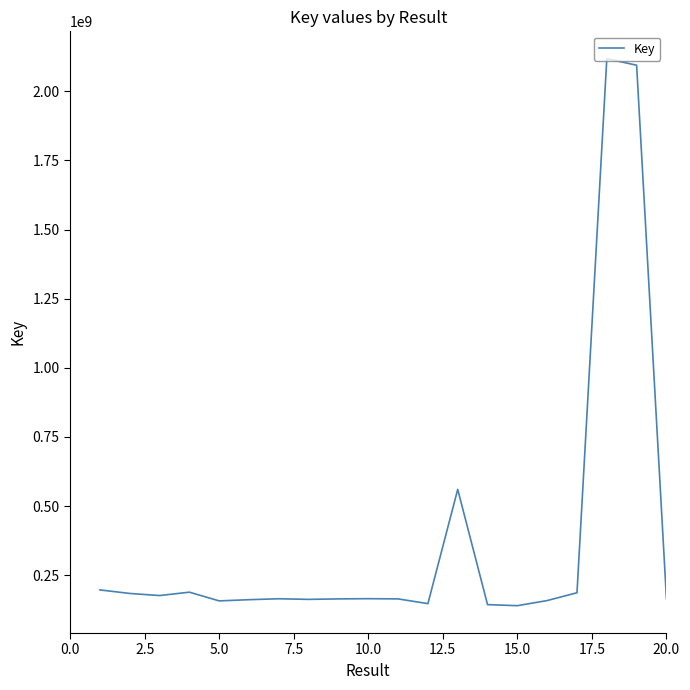

What is the maximum value shown in the chart?

2117627280